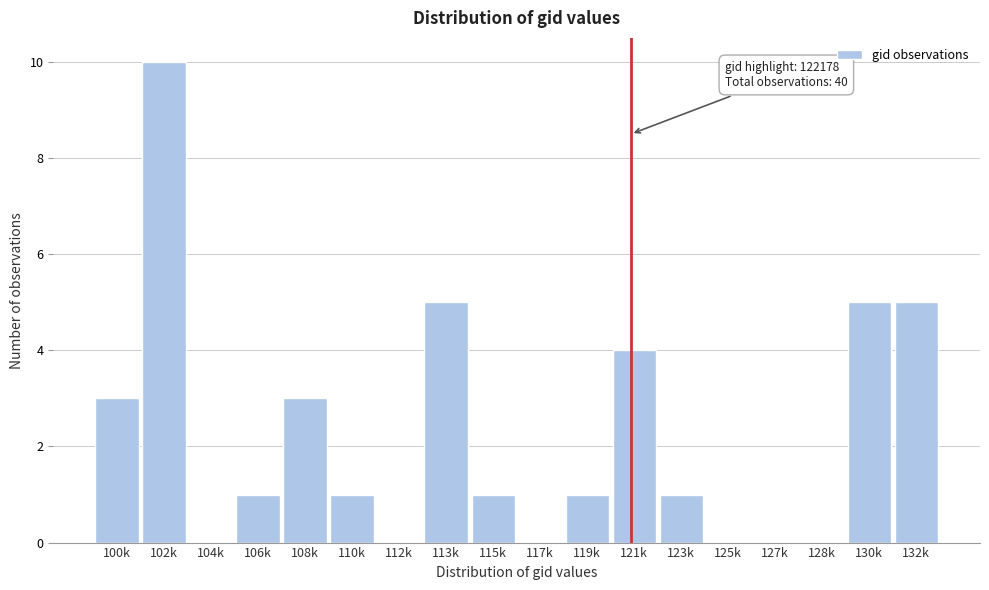

Reading left to right, extract all data points from this chart.

100k=3	102k=10	104k=0	106k=1	108k=3	110k=1	112k=0	113k=5	115k=1	117k=0	119k=1	121k=4	123k=1	125k=0	127k=0	128k=0	130k=5	132k=5